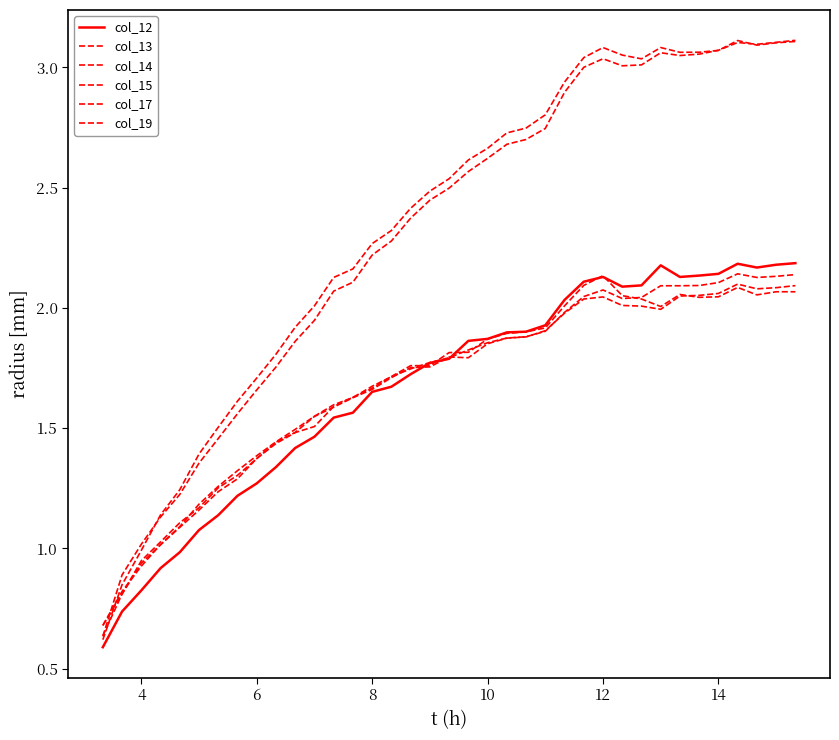

List the series in order of their peak value, lowest first.

col_19, col_17, col_15, col_12, col_14, col_13